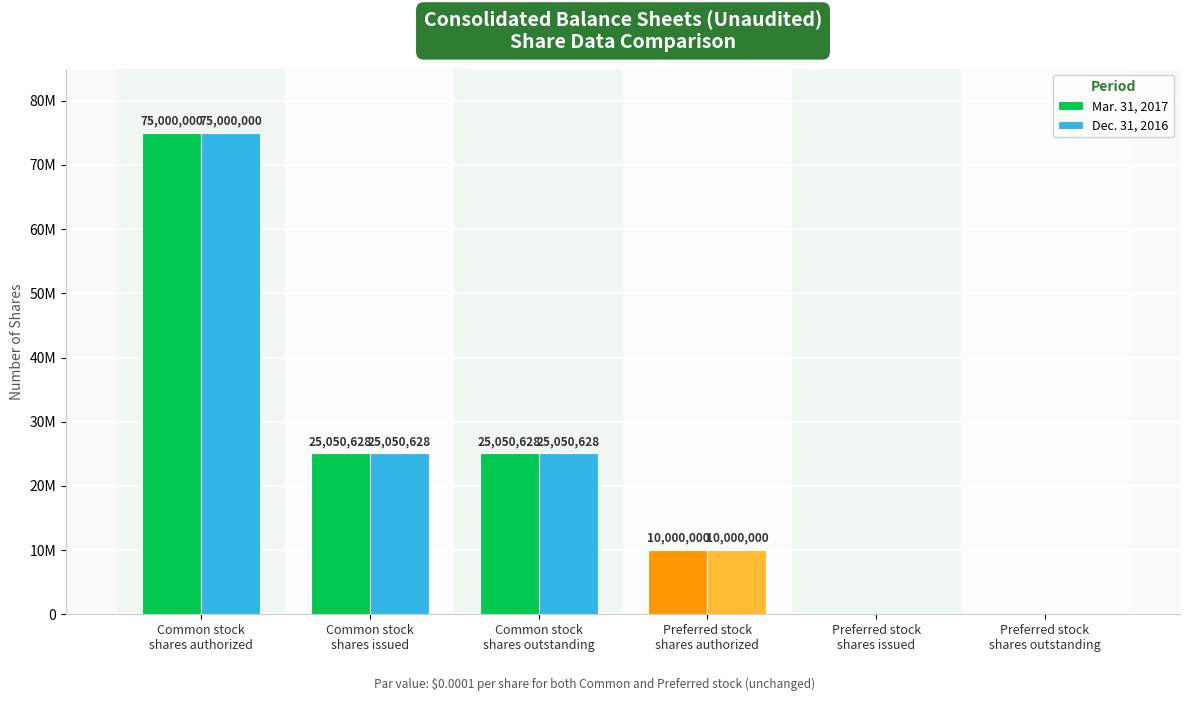

What are all the series names shown in the legend?

Mar. 31, 2017, Dec. 31, 2016